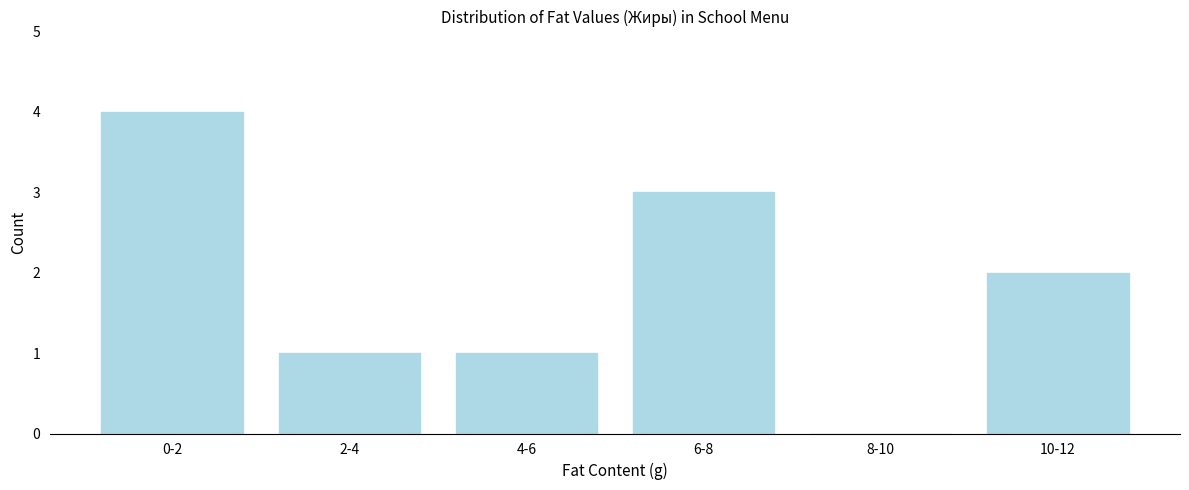

Reading left to right, list all the values displayed in this chart.

0-2=4	2-4=1	4-6=1	6-8=3	8-10=0	10-12=2